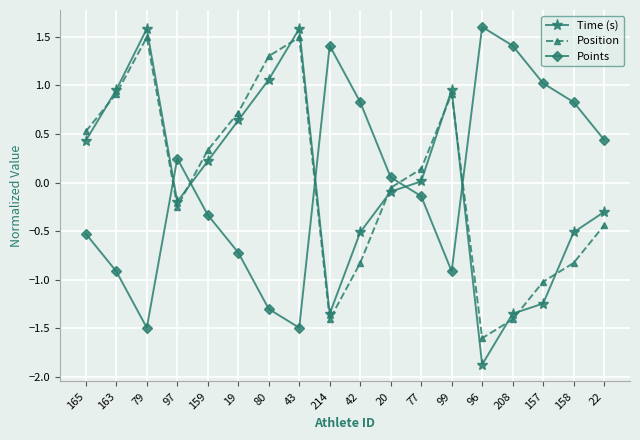

What is the difference between the maximum and second lowest values in the Position series?

2.9